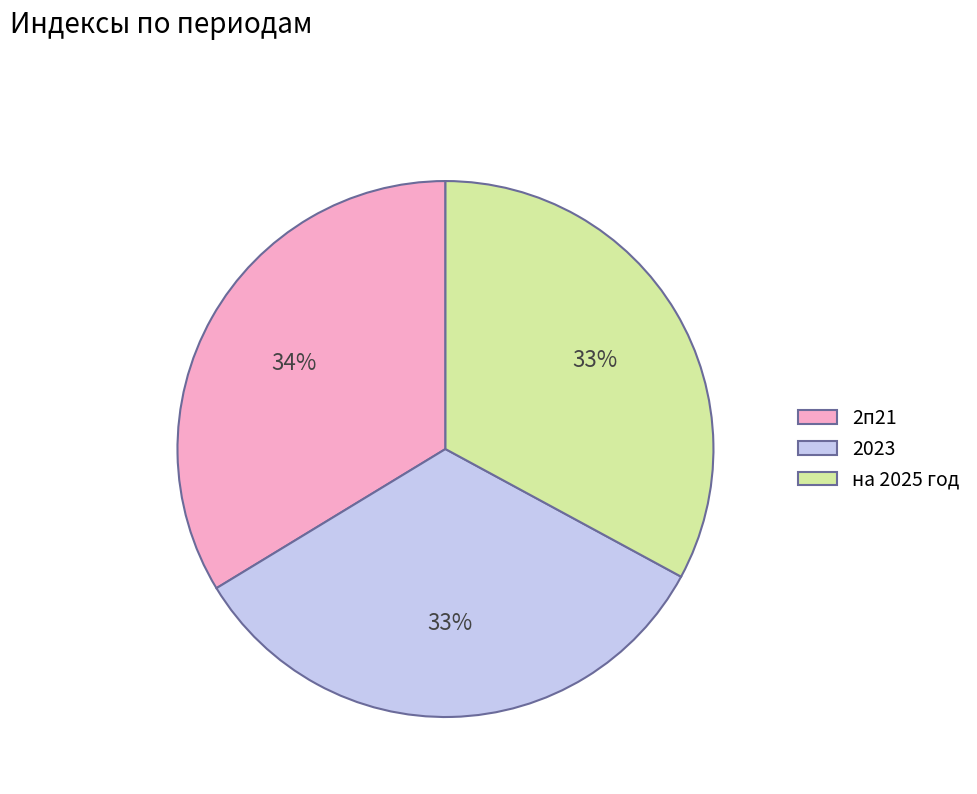

What is the ratio of the value at 2п21 to the value at на 2025 год?

1.0